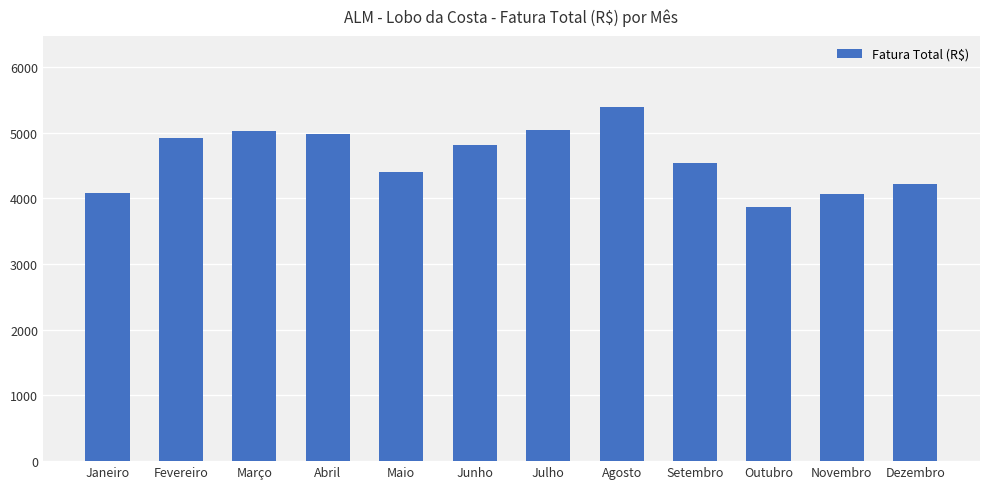

Which category has the lowest value across all series?

Outubro